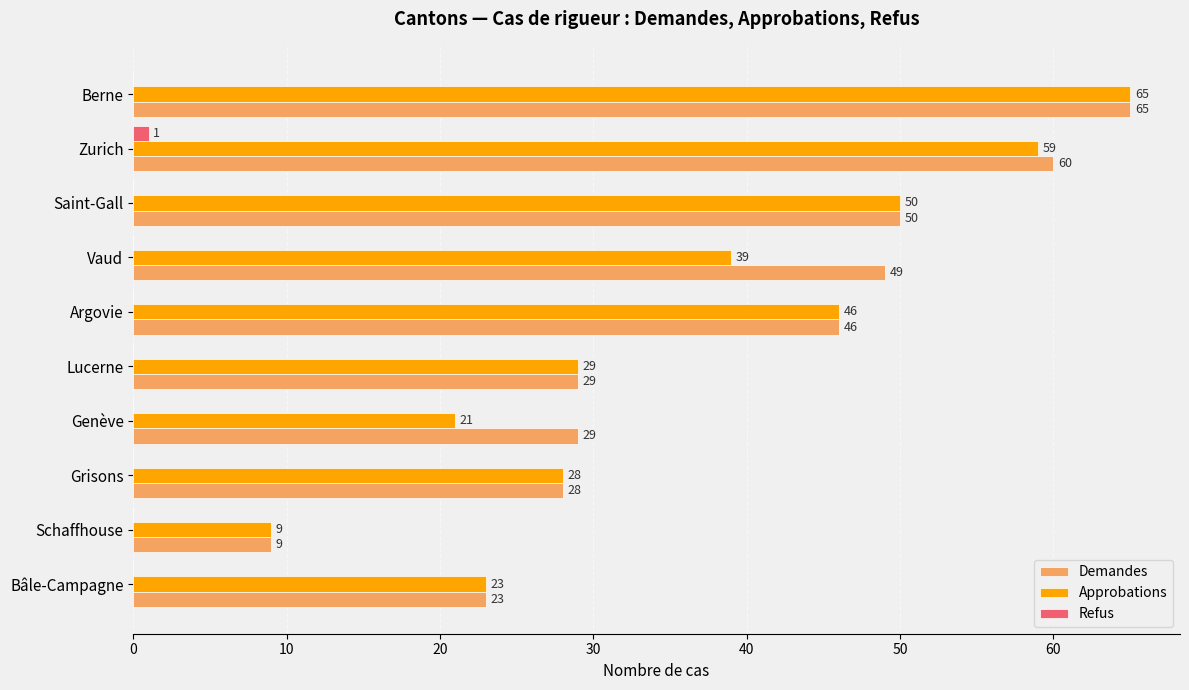

Which series has the largest total across all categories?

Demandes